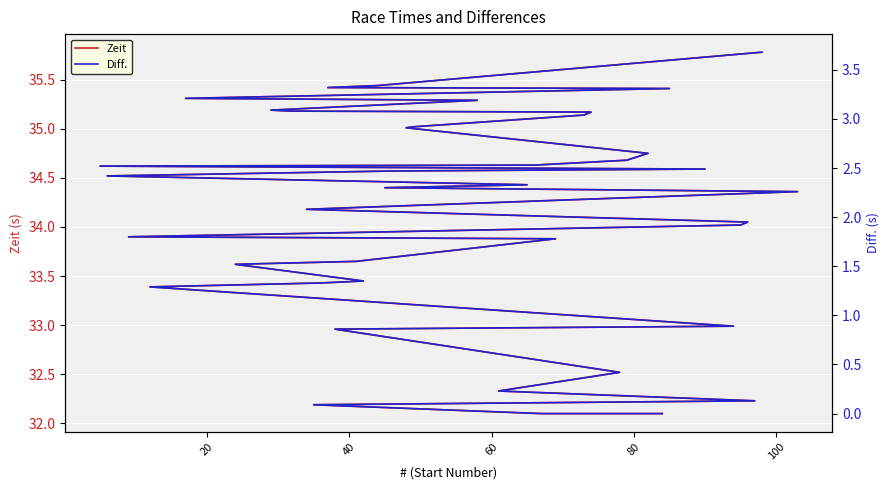

What is the value of the Diff. point at the 38th from the left?

3.3